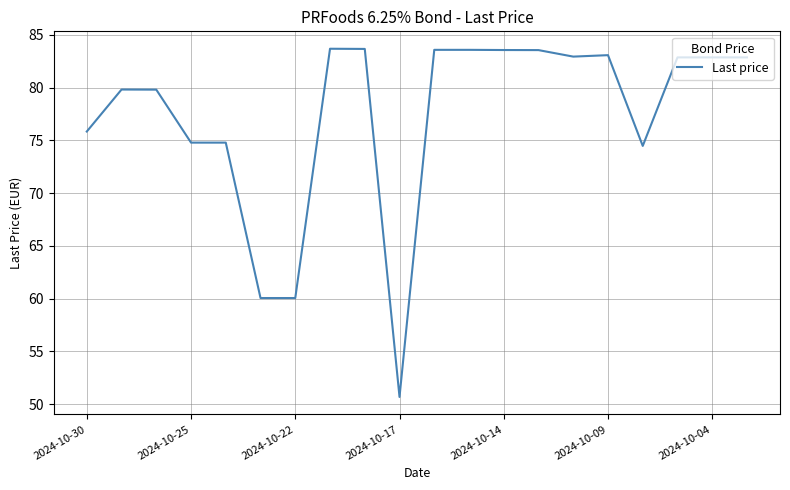

What is the sum of all values?

1546.7